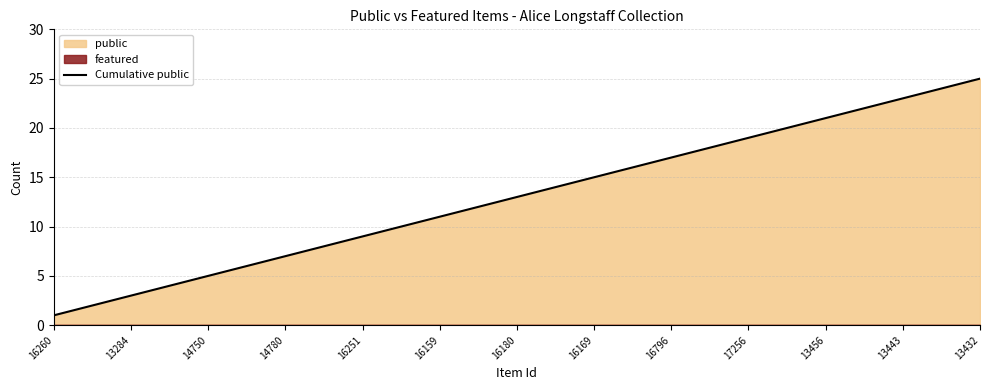

True or false: Cumulative public has a value of 5 at 14780.

False